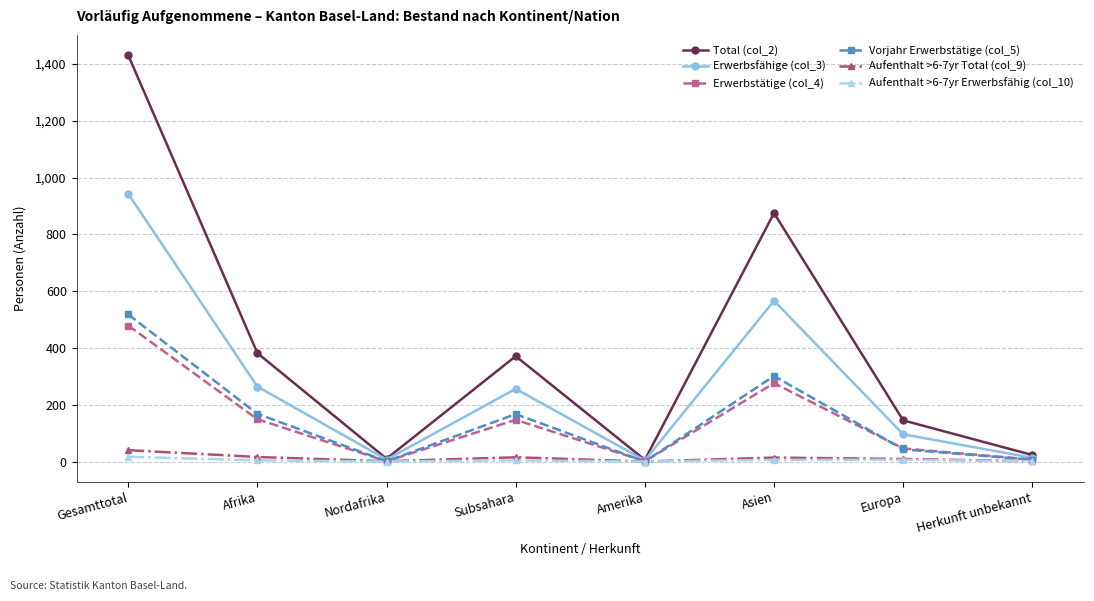

Which label corresponds to the largest value in the chart?

Gesamttotal